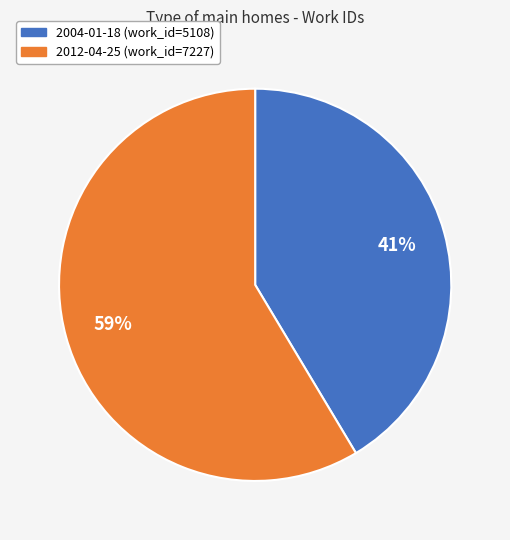

What is the ratio of the value at 2004-01-18 to the value at 2012-04-25?

0.7